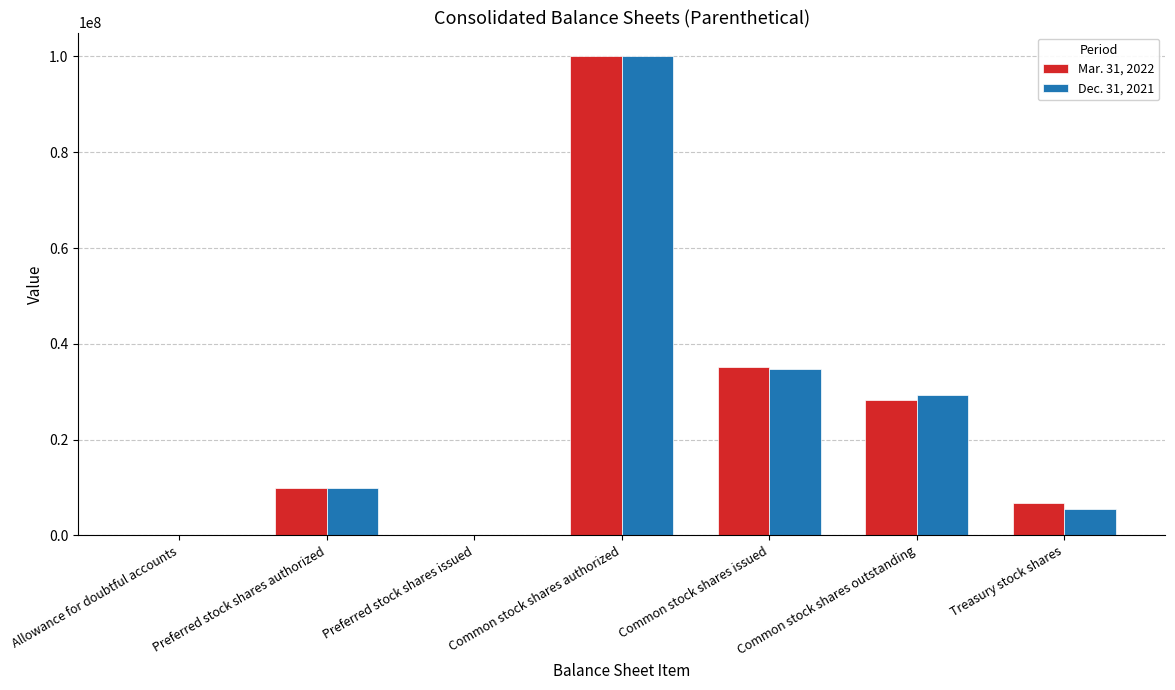

What are all the series names shown in the legend?

Mar. 31, 2022, Dec. 31, 2021